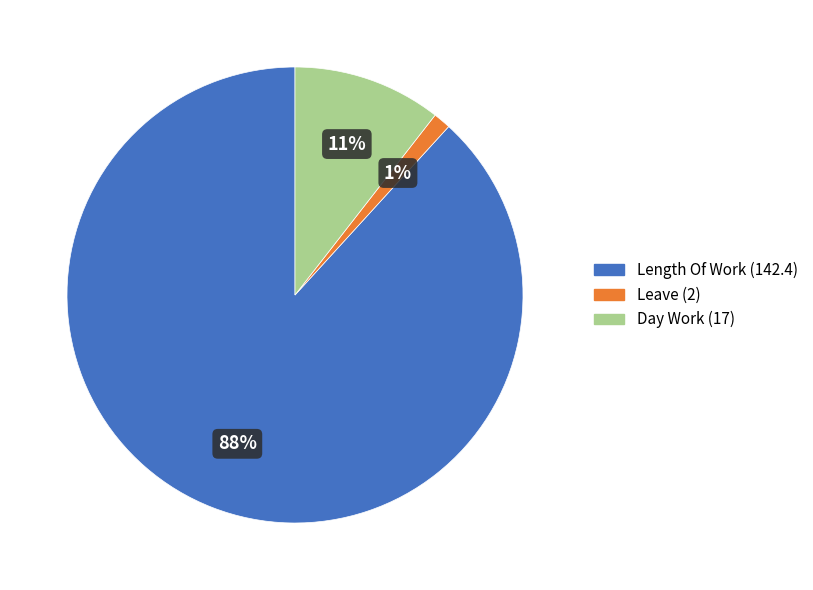

How many segments does this pie chart have?

3